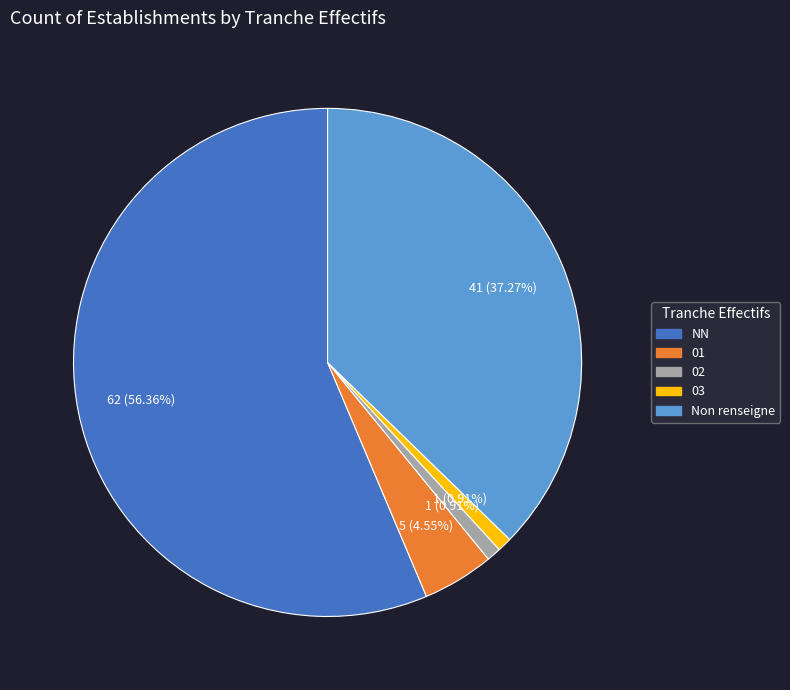

To the nearest percent, what is the average slice percentage?

20%